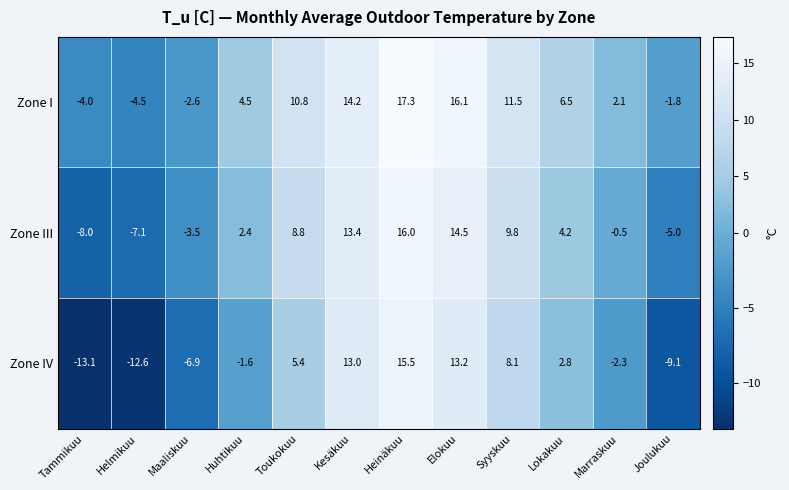

How many data points does each series have?

12